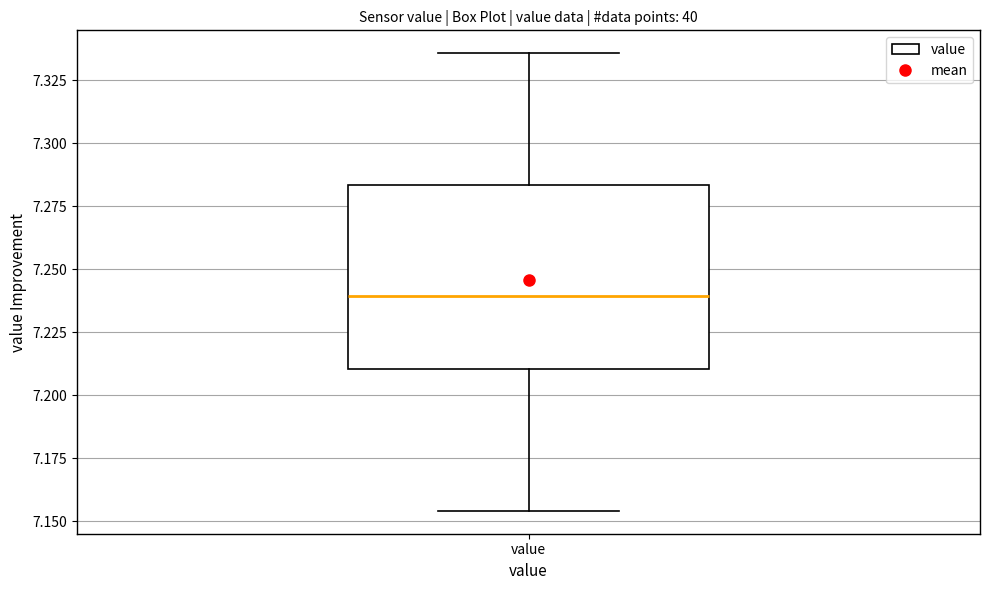

Read this box plot against the y-axis: the position of the median line, the range covered by the box, and the ends of both whiskers. The values are not printed on the chart, so give them approximately, as read against the axis.

median 7.240, box 7.210 to 7.285, whiskers 7.155 to 7.335